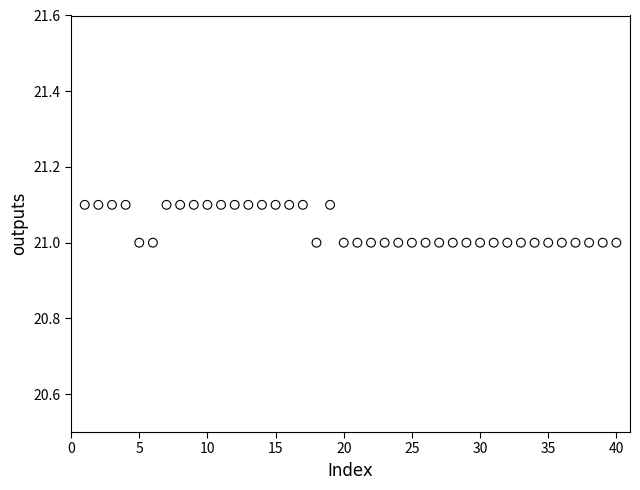

What is the range of X values (max minus min)?

39.0